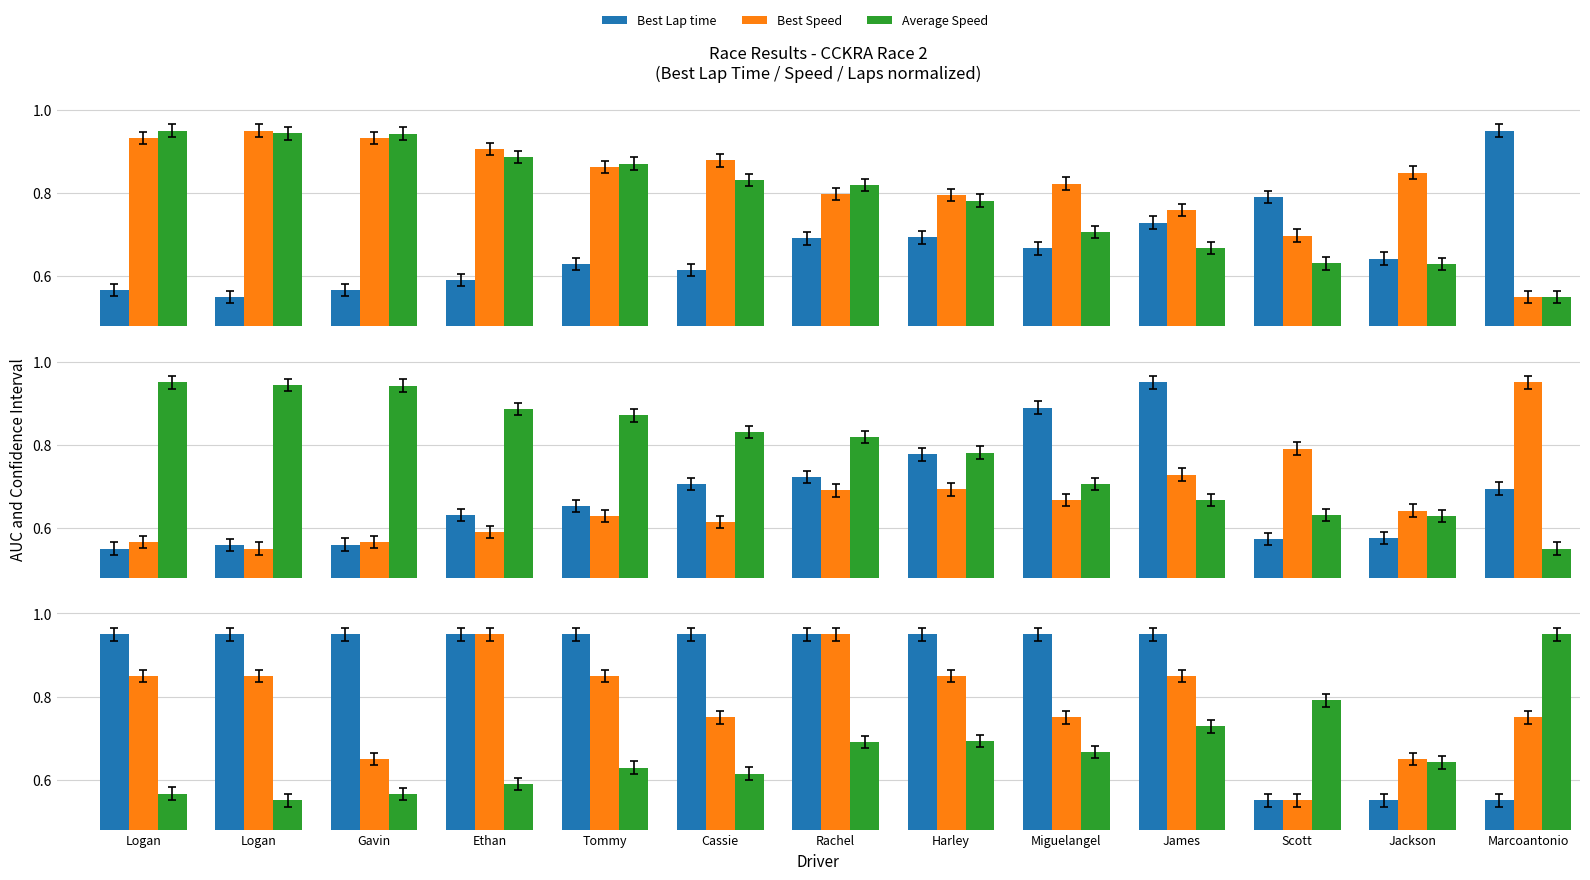

Which series has the largest total across all categories?

Total Laps